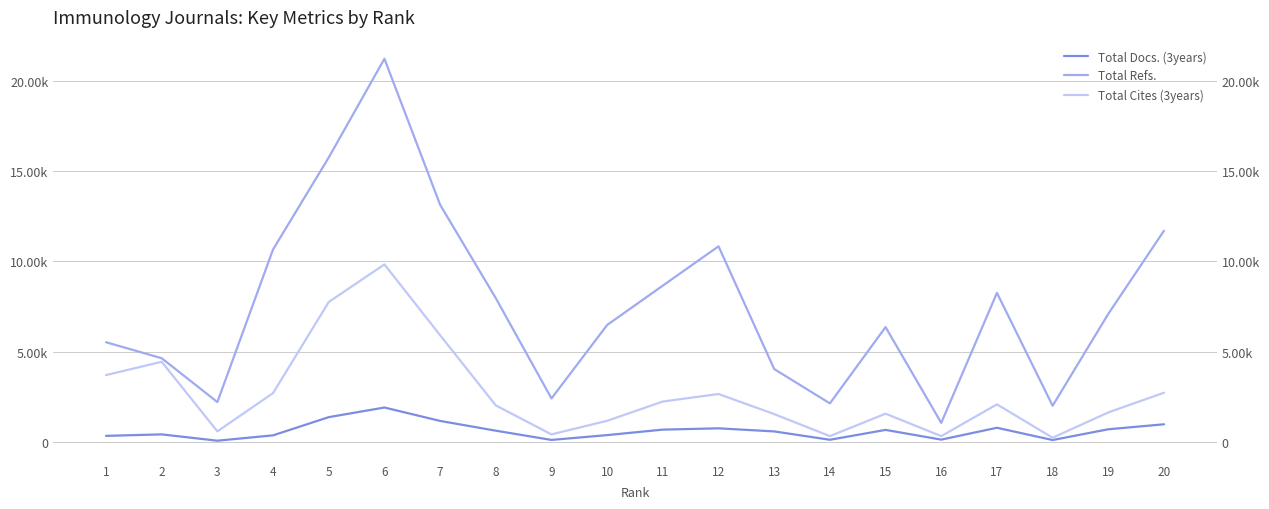

Does the chart display data point markers on the line(s)?

No